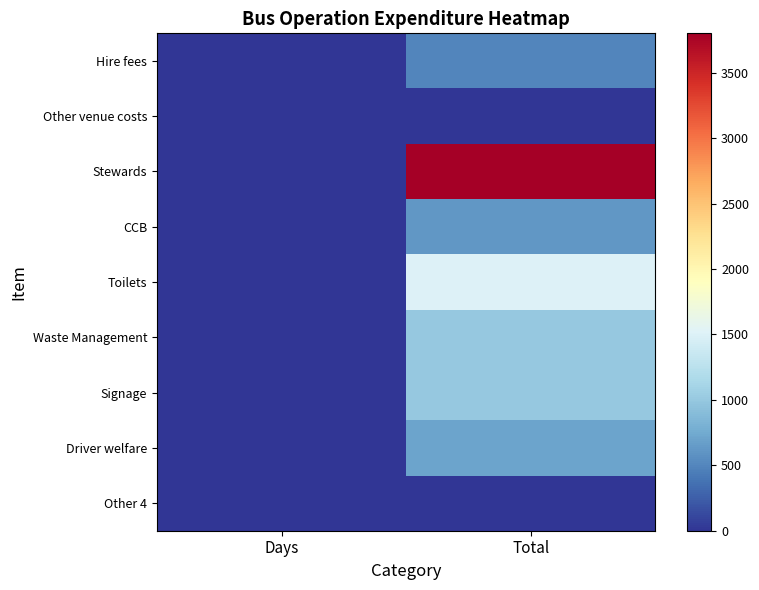

Which series changed the most between Days and Total?

Stewards